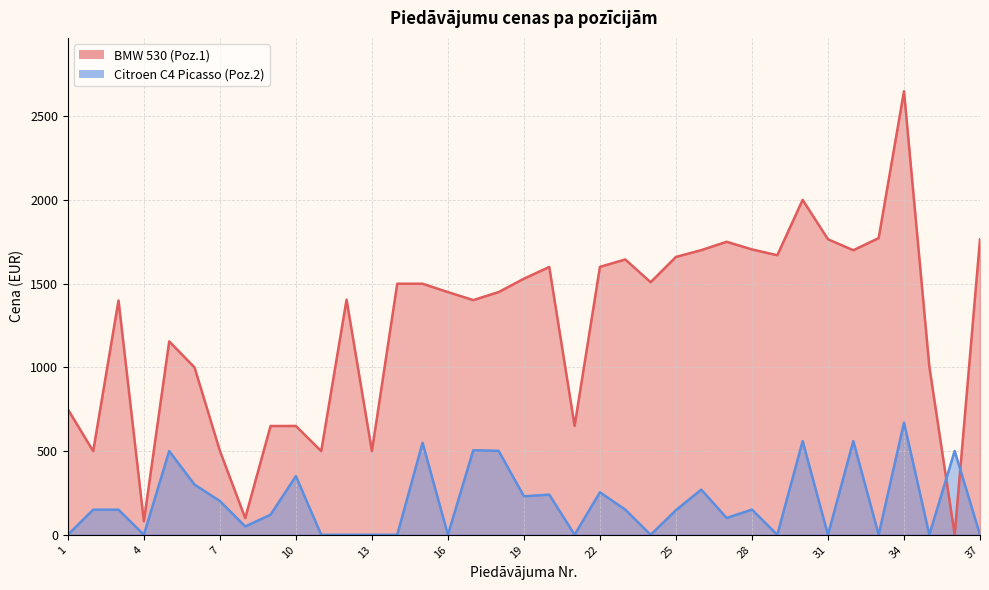

Rank the categories by value from lowest to highest.

36, 4, 8, 2, 13, 11, 7, 9, 10, 21, 1, 6, 35, 5, 3, 17, 12, 18, 16, 14, 15, 24, 19, 20, 22, 23, 25, 29, 32, 26, 28, 27, 31, 37, 33, 30, 34